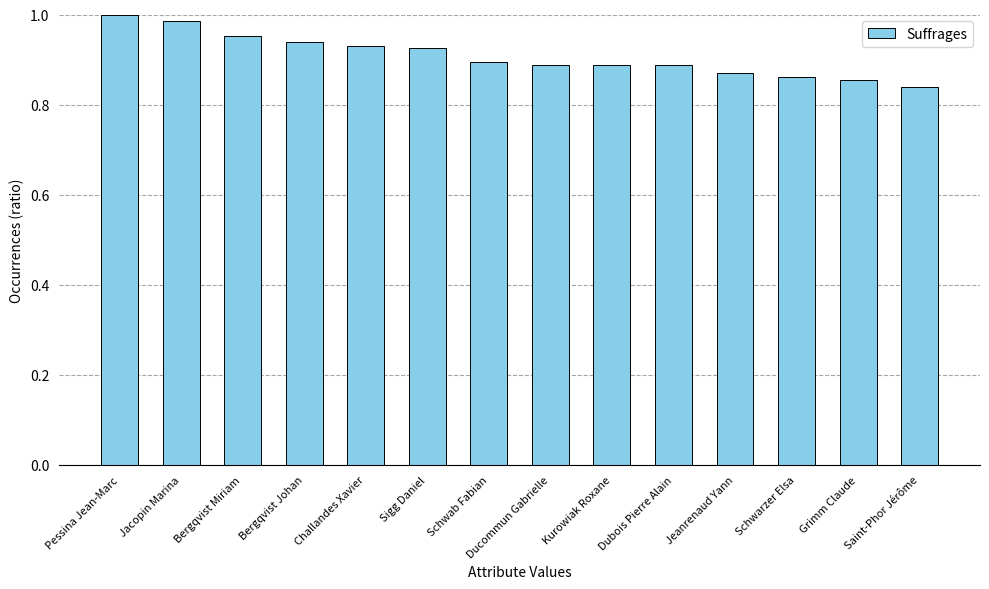

How many distinct data groups are displayed?

1